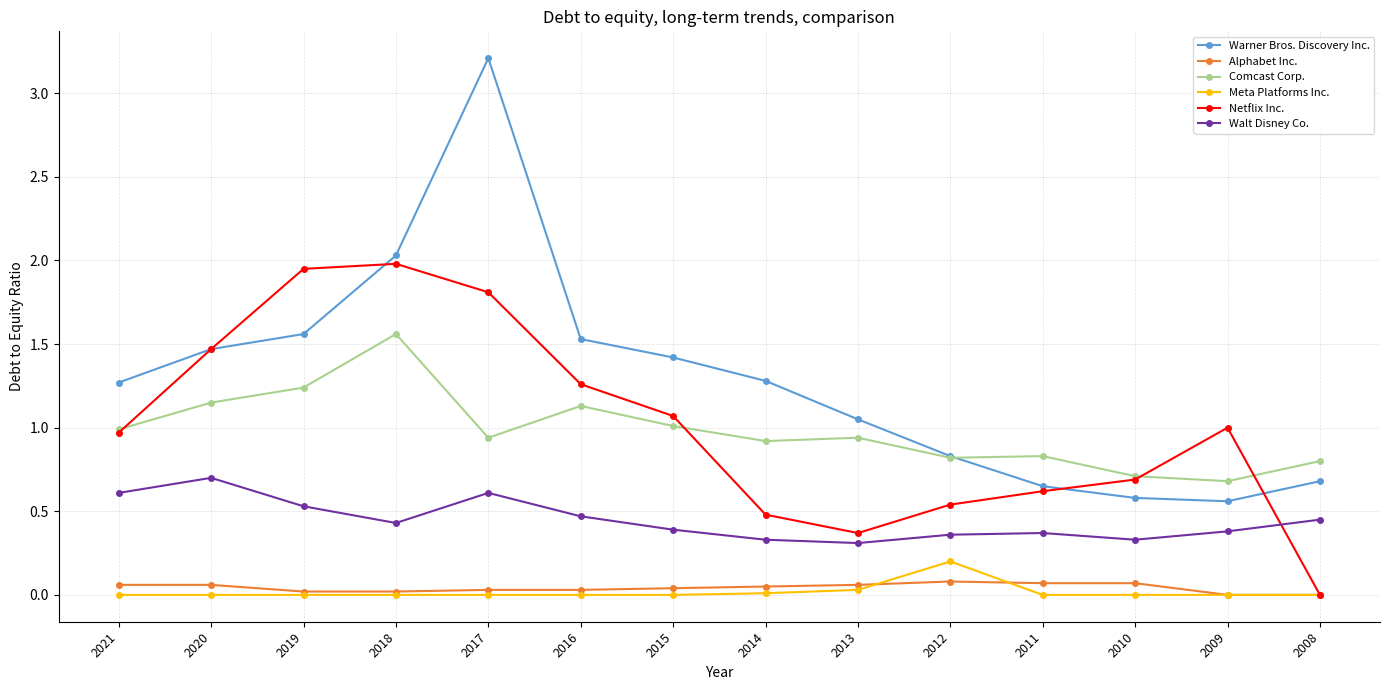

The Netflix Inc. series shows 1.3 at 2021. True or false?

False